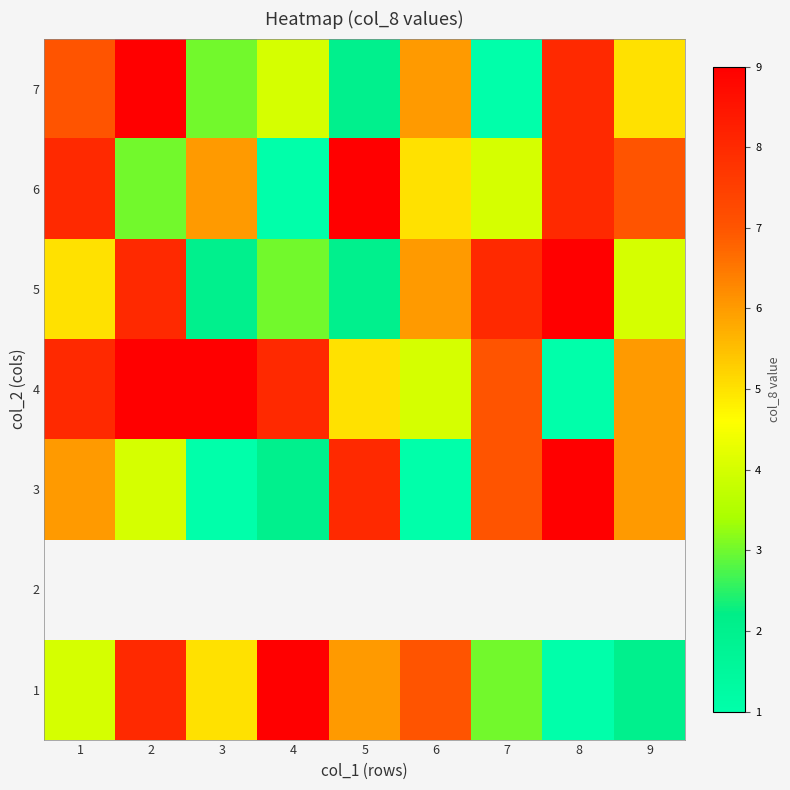

What is the difference between the maximum and minimum values in the 4 series?

8.0